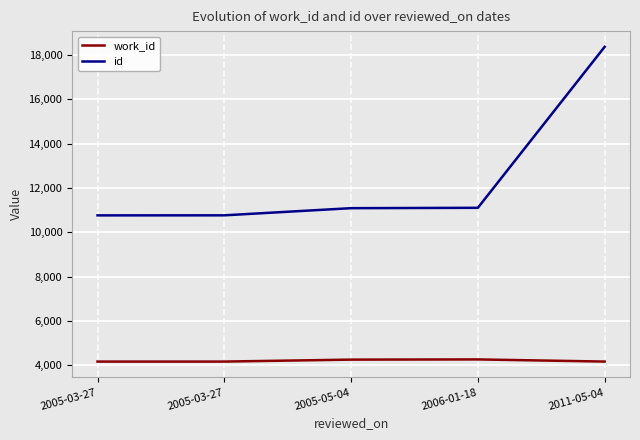

What is the sum of all work_id values?

21020